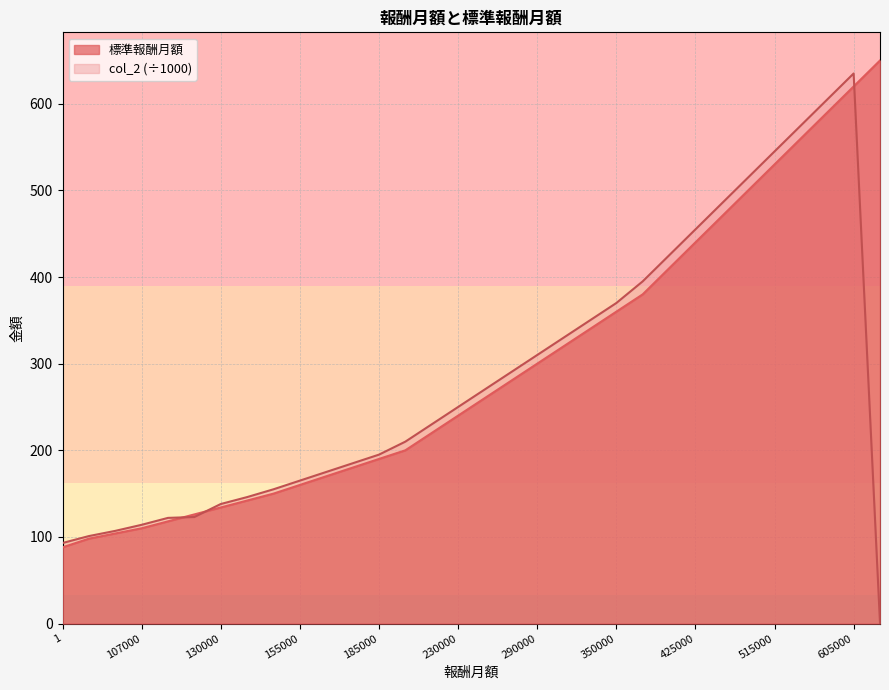

List the series in order of their overall mean, highest first.

標準報酬月額, col_2 (÷1000)